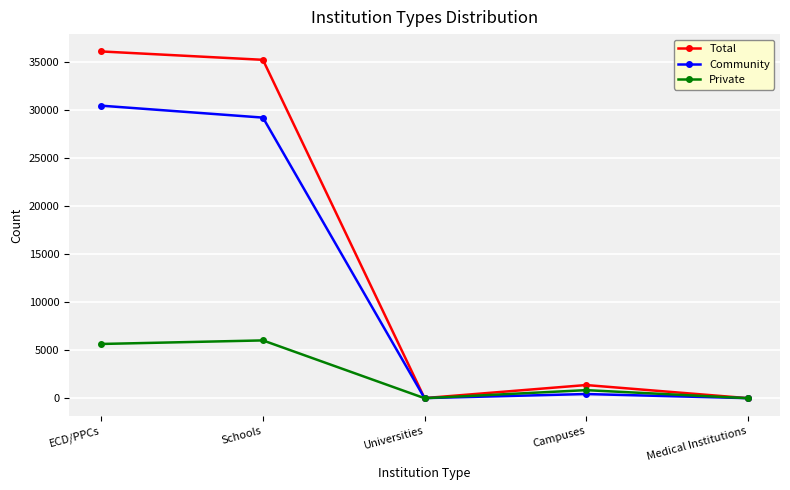

What is the sum of all Total values?

72697